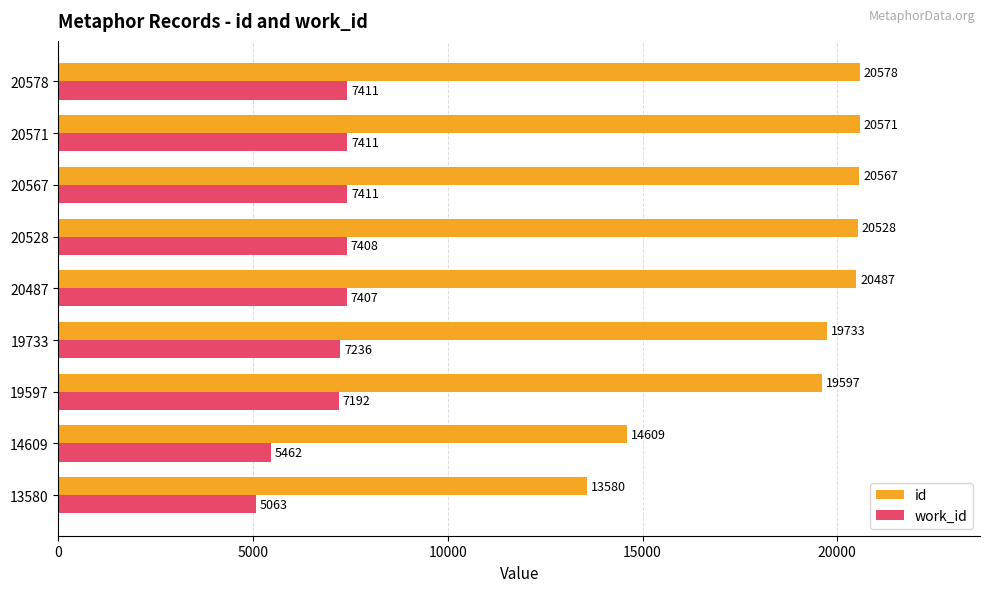

What is the approximate value of id at 20571?

20571